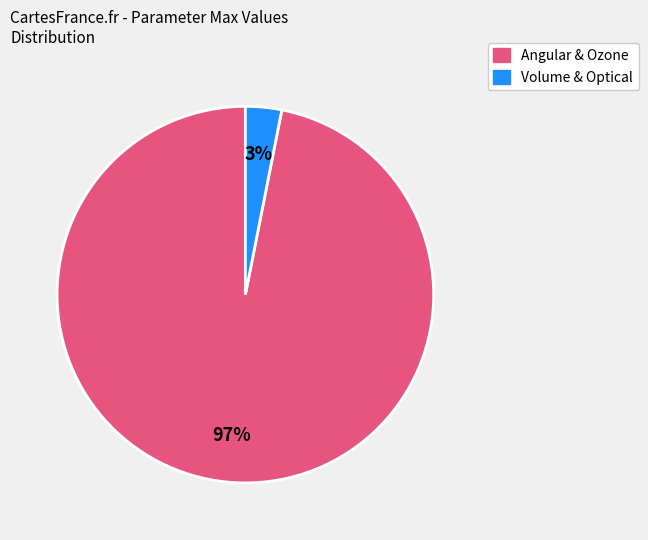

To the nearest percent, what is the average slice percentage?

50%